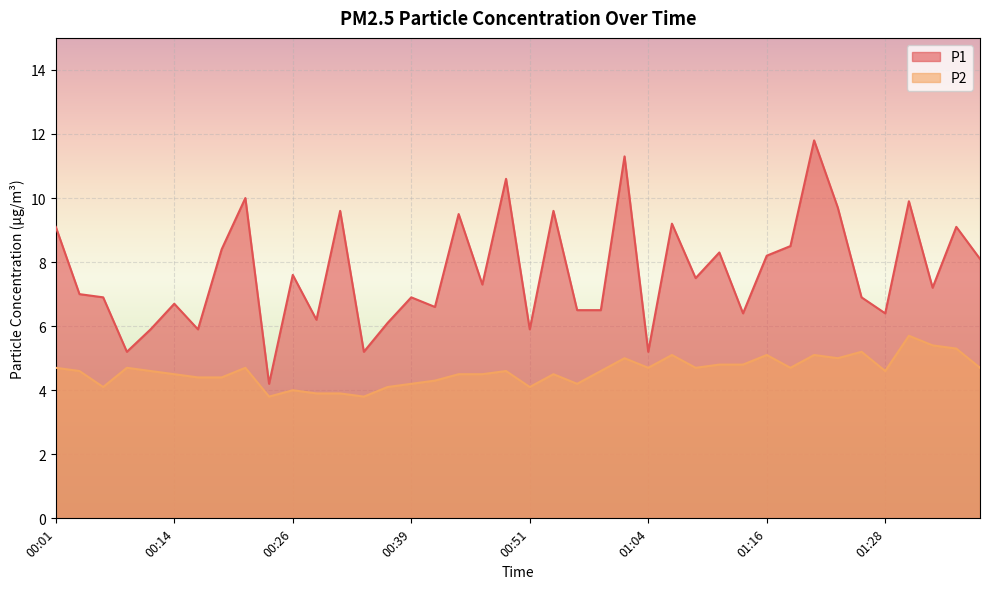

At which category is the sum across all series the highest?

01:21